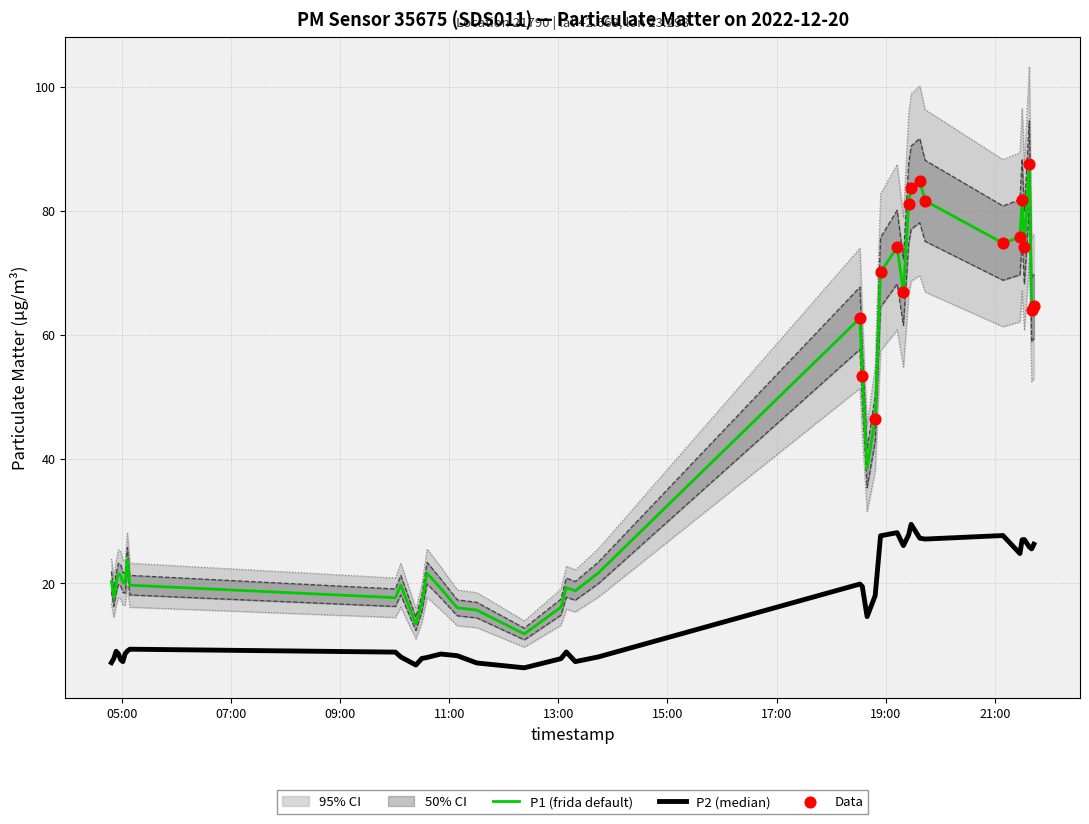

Which series contains the highest Y value?

P1